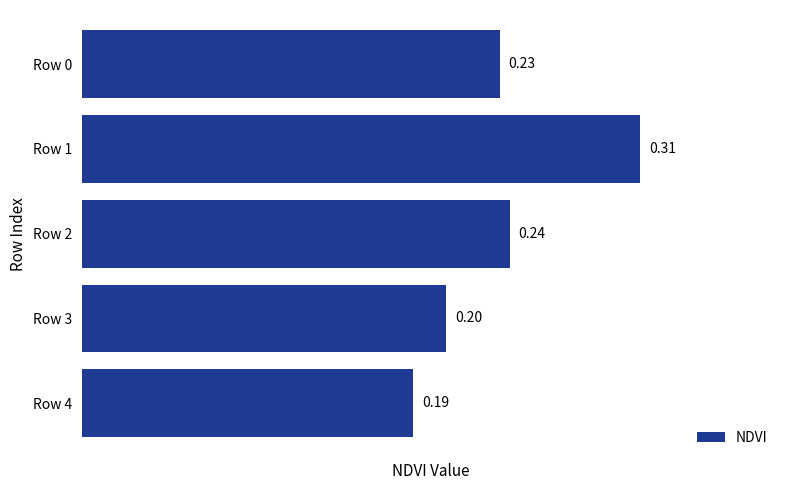

What is the sum of the values at Row 0 and Row 3?

0.4